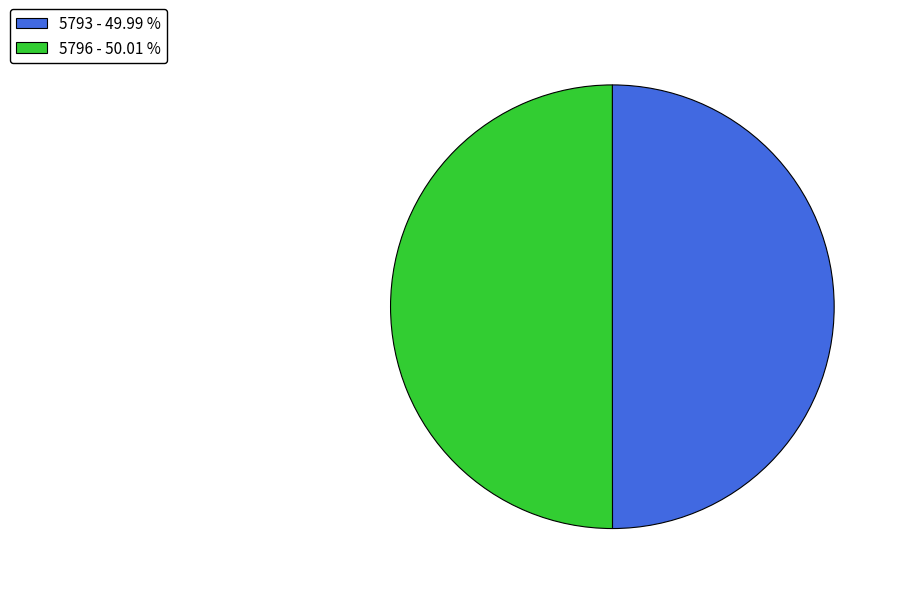

Combined, do 5793 - 49.99 % and 5796 - 50.01 % account for over 50%?

Yes